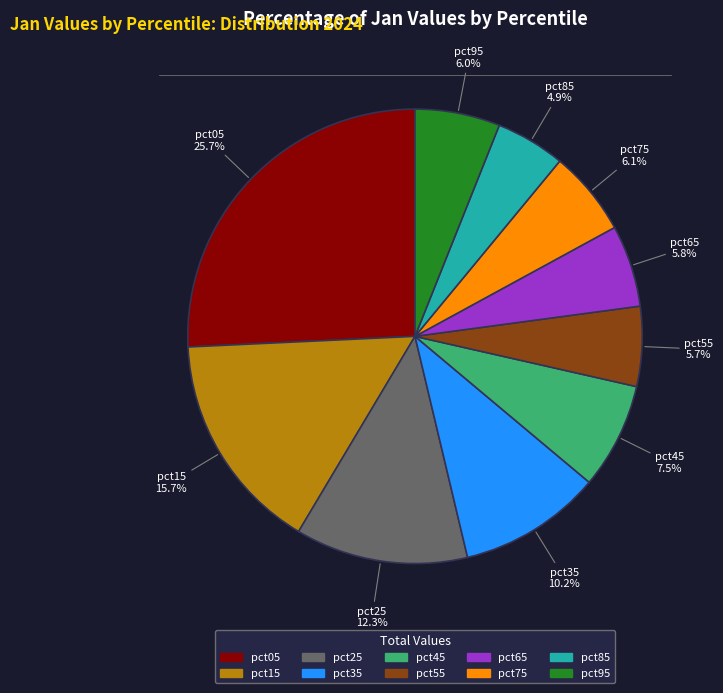

What is the smallest slice in the pie chart?

pct85